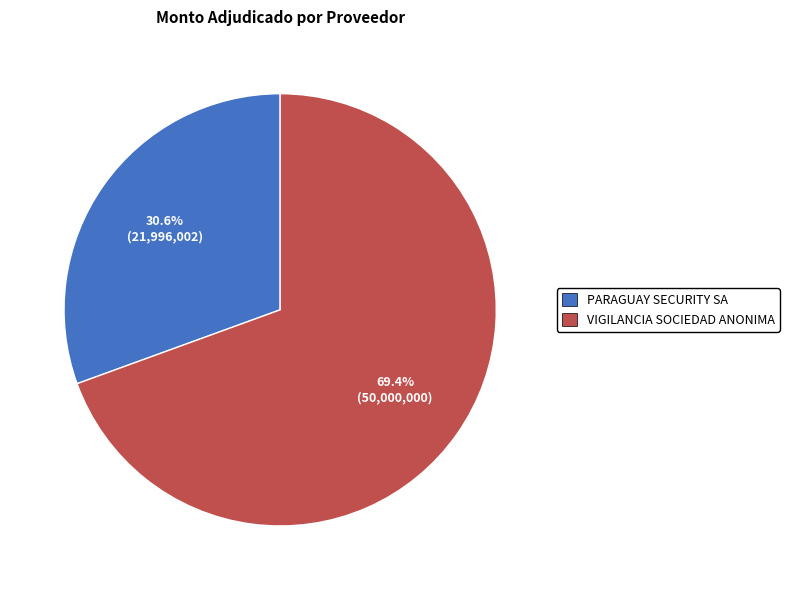

What is the majority slice?

VIGILANCIA SOCIEDAD ANONIMA